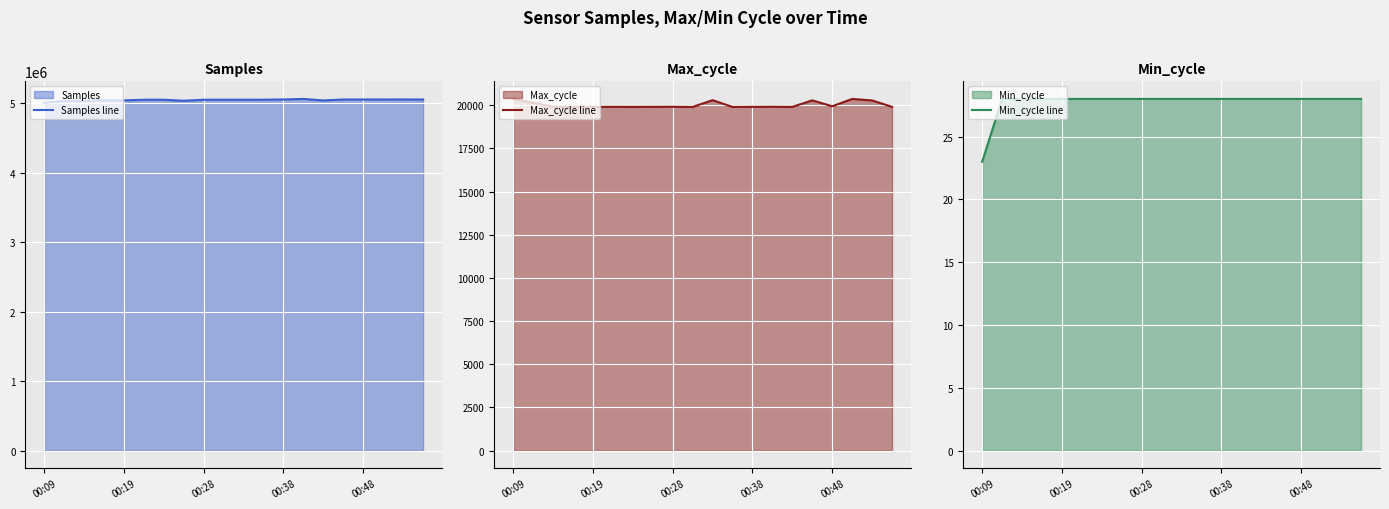

The value of Max_cycle line at 15 is 20285. True or false?

True